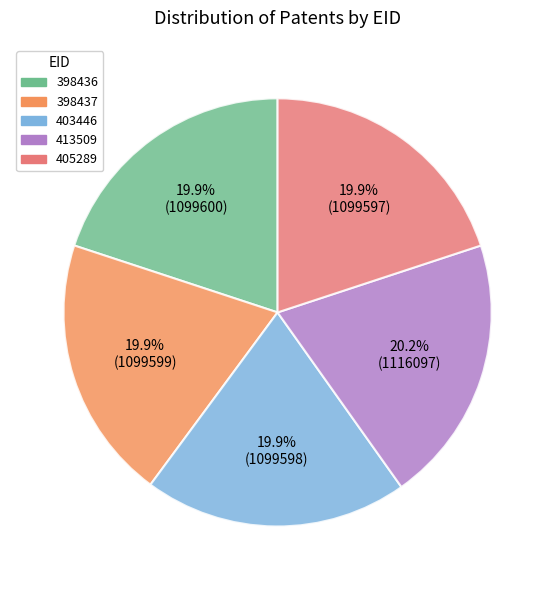

Is the sum of 398436 and 403446 greater than half?

No